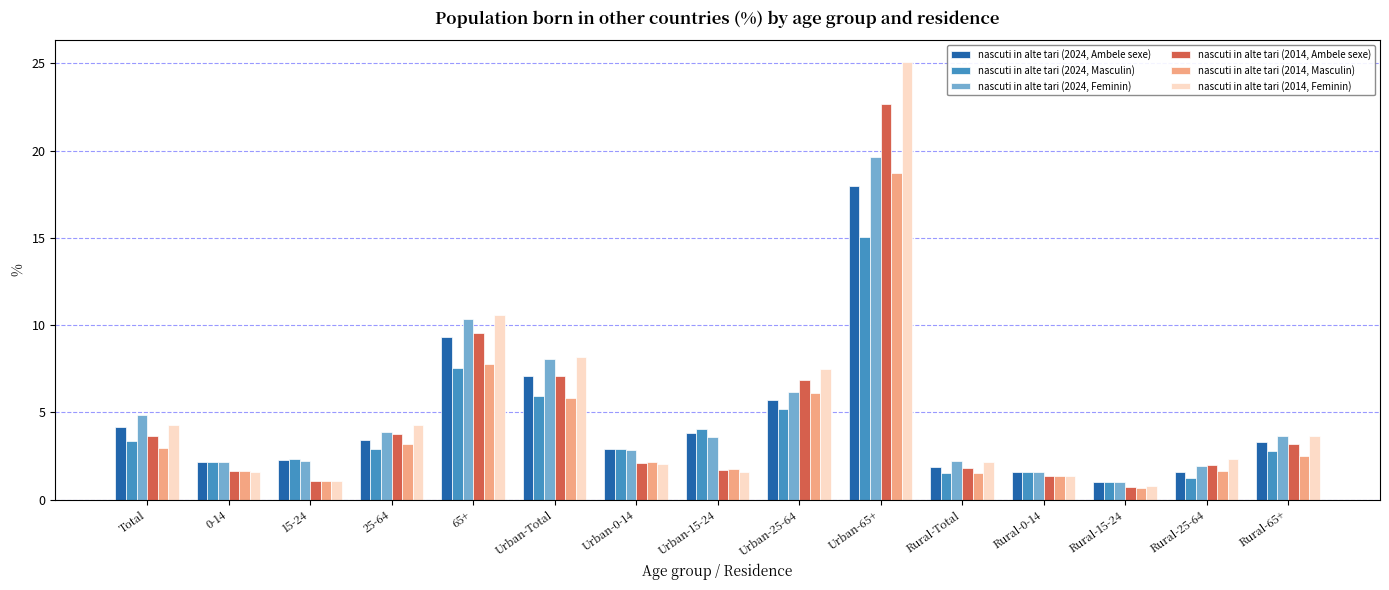

At how many categories does at least one series exceed 9?

2